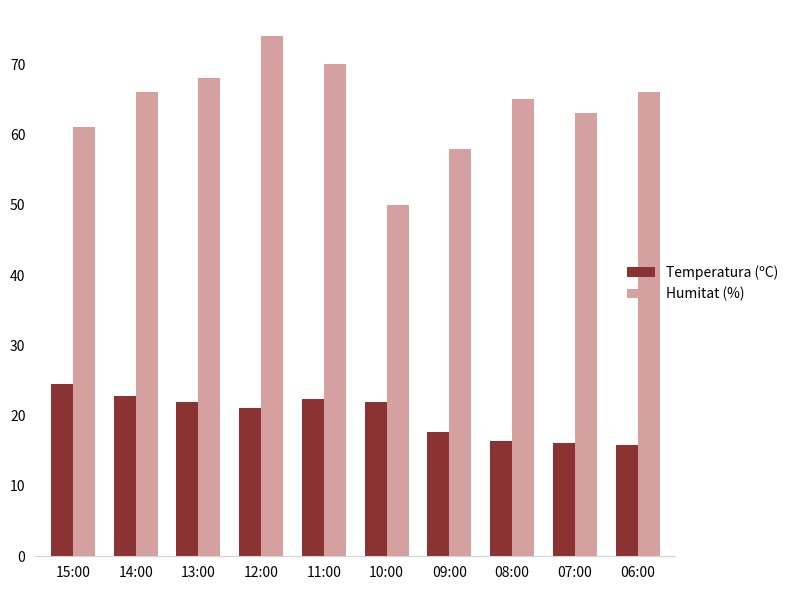

The value of Humitat (%) at 10:00 is 50.0. True or false?

True